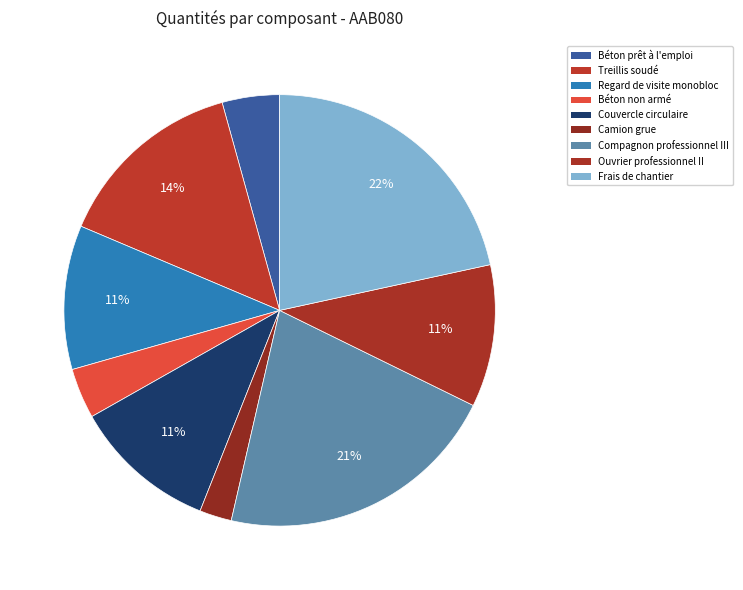

What is the change in value from Camion grue to Compagnon professionnel III?

+1.8